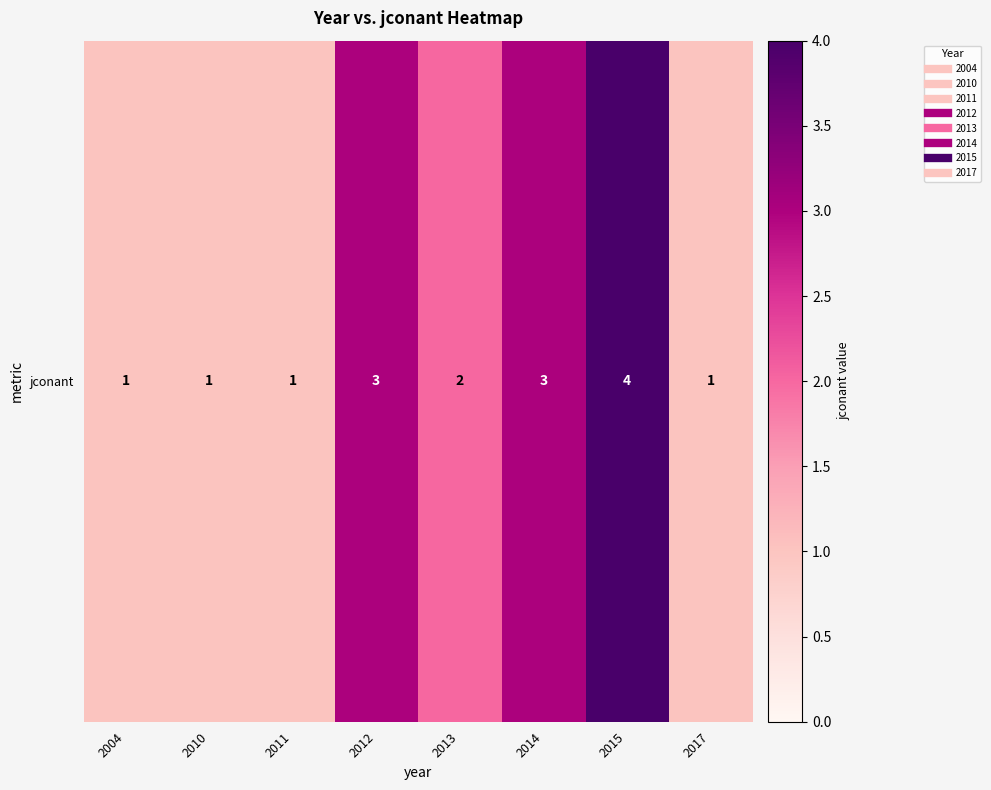

Which category has the lowest value across all series?

2004